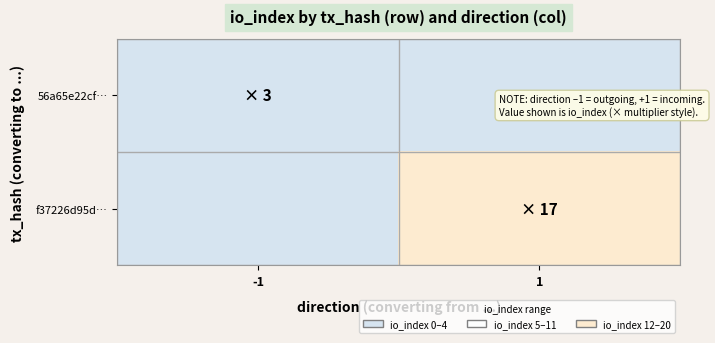

At -1, list the series in order from largest to smallest.

56a65e22cf…, f37226d95d…